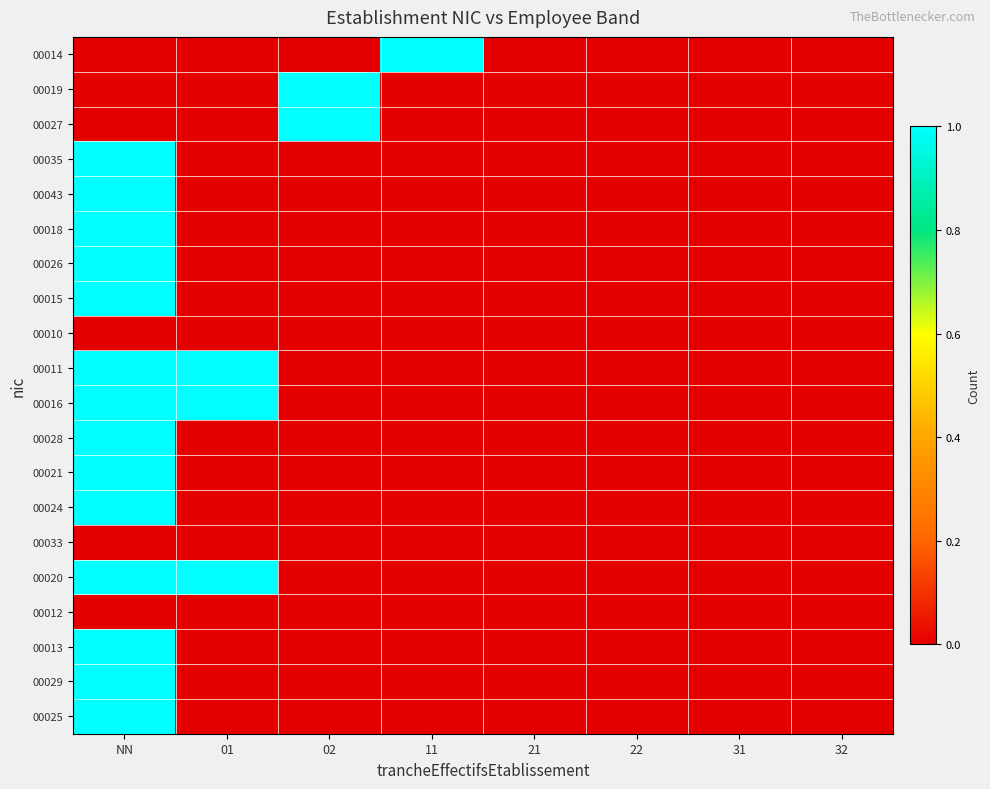

Reading left to right, list all the values displayed in this chart.

00014: NN=0	01=0	02=0	11=1	21=0	22=0	31=0	32=0
00019: NN=0	01=0	02=1	11=0	21=0	22=0	31=0	32=0
00027: NN=0	01=0	02=1	11=0	21=0	22=0	31=0	32=0
00035: NN=1	01=0	02=0	11=0	21=0	22=0	31=0	32=0
00043: NN=1	01=0	02=0	11=0	21=0	22=0	31=0	32=0
00018: NN=1	01=0	02=0	11=0	21=0	22=0	31=0	32=0
00026: NN=1	01=0	02=0	11=0	21=0	22=0	31=0	32=0
00015: NN=1	01=0	02=0	11=0	21=0	22=0	31=0	32=0
00010: NN=0	01=0	02=0	11=0	21=0	22=0	31=0	32=0
00011: NN=1	01=1	02=0	11=0	21=0	22=0	31=0	32=0
00016: NN=1	01=1	02=0	11=0	21=0	22=0	31=0	32=0
00028: NN=1	01=0	02=0	11=0	21=0	22=0	31=0	32=0
00021: NN=1	01=0	02=0	11=0	21=0	22=0	31=0	32=0
00024: NN=1	01=0	02=0	11=0	21=0	22=0	31=0	32=0
00033: NN=0	01=0	02=0	11=0	21=0	22=0	31=0	32=0
00020: NN=1	01=1	02=0	11=0	21=0	22=0	31=0	32=0
00012: NN=0	01=0	02=0	11=0	21=0	22=0	31=0	32=0
00013: NN=1	01=0	02=0	11=0	21=0	22=0	31=0	32=0
00029: NN=1	01=0	02=0	11=0	21=0	22=0	31=0	32=0
00025: NN=1	01=0	02=0	11=0	21=0	22=0	31=0	32=0